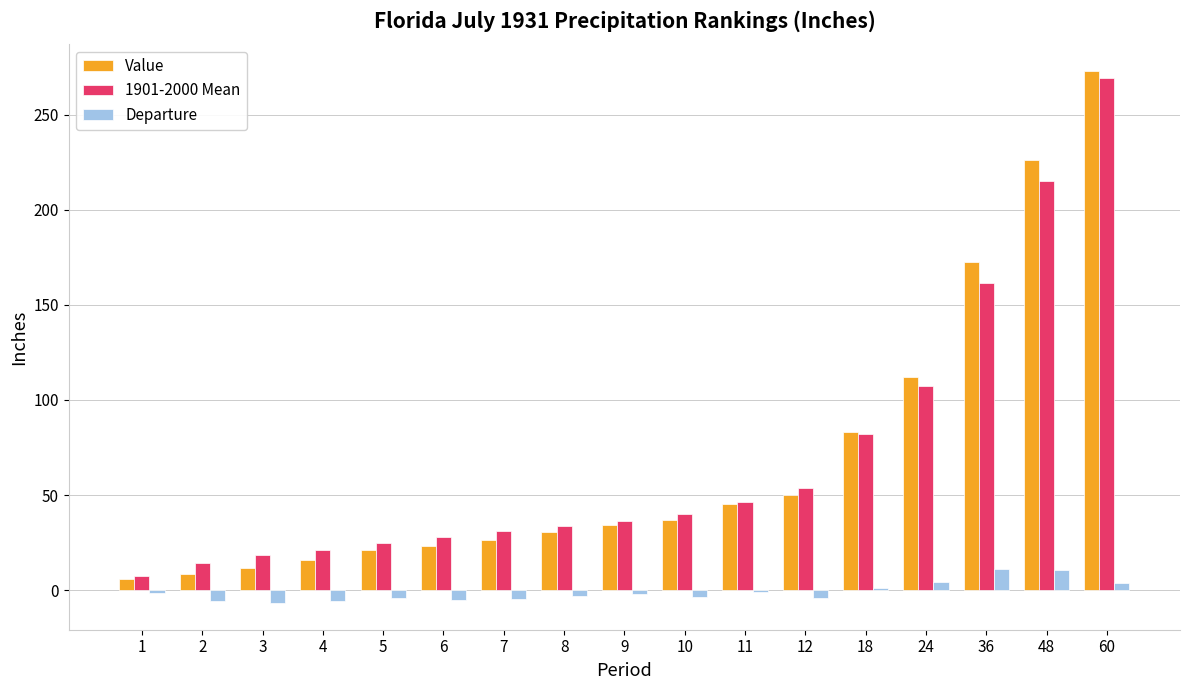

What is the difference between the second highest and second lowest values in the Departure series?

16.6